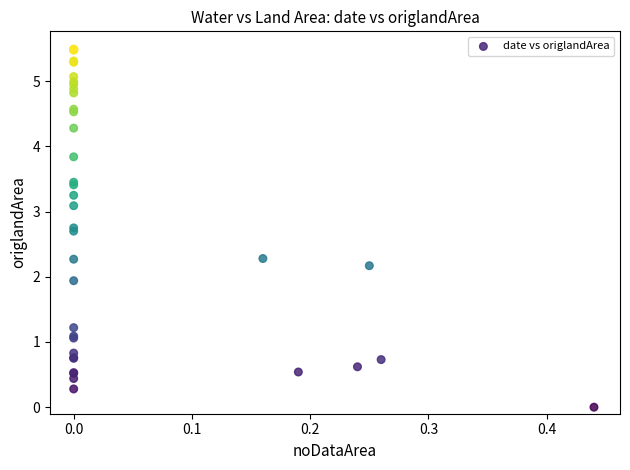

What Y value in the scatter plot is closest to 2?

1.9